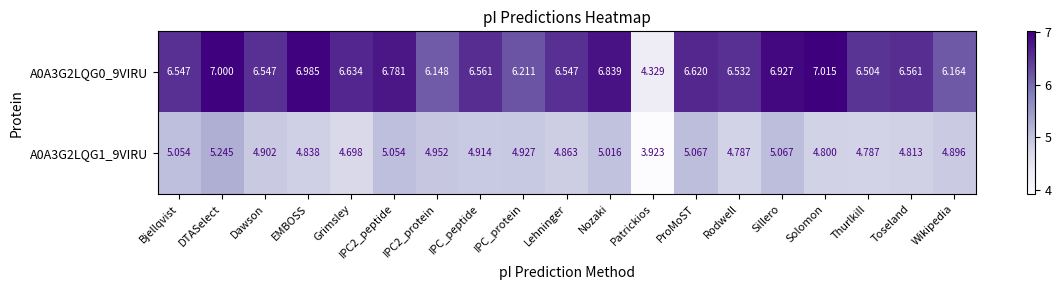

Which series changed the most between Grimsley and Nozaki?

A0A3G2LQG1_9VIRU